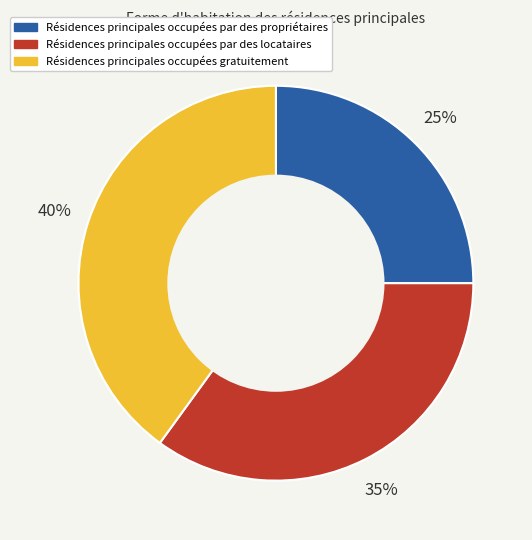

Is there a majority slice in this chart?

No